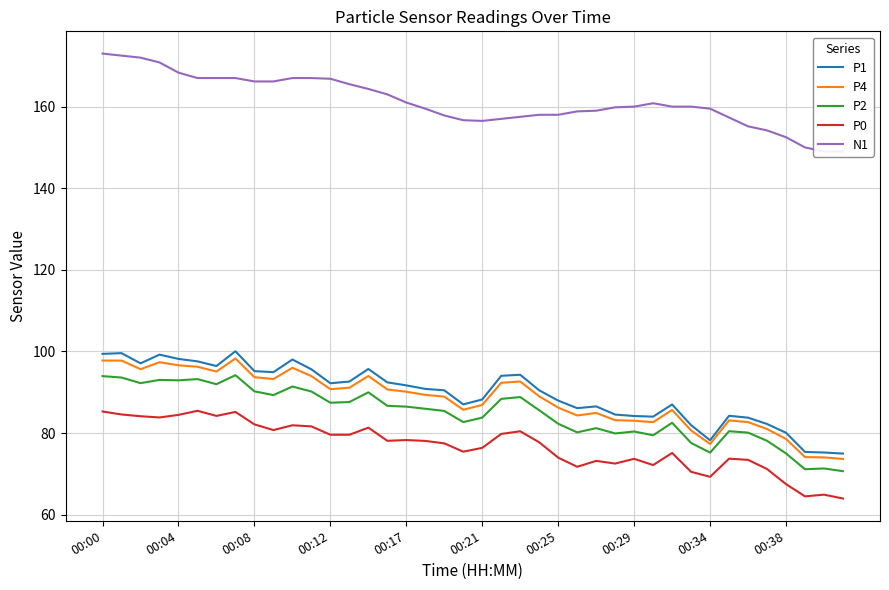

What is the maximum value shown in the chart?

173.0